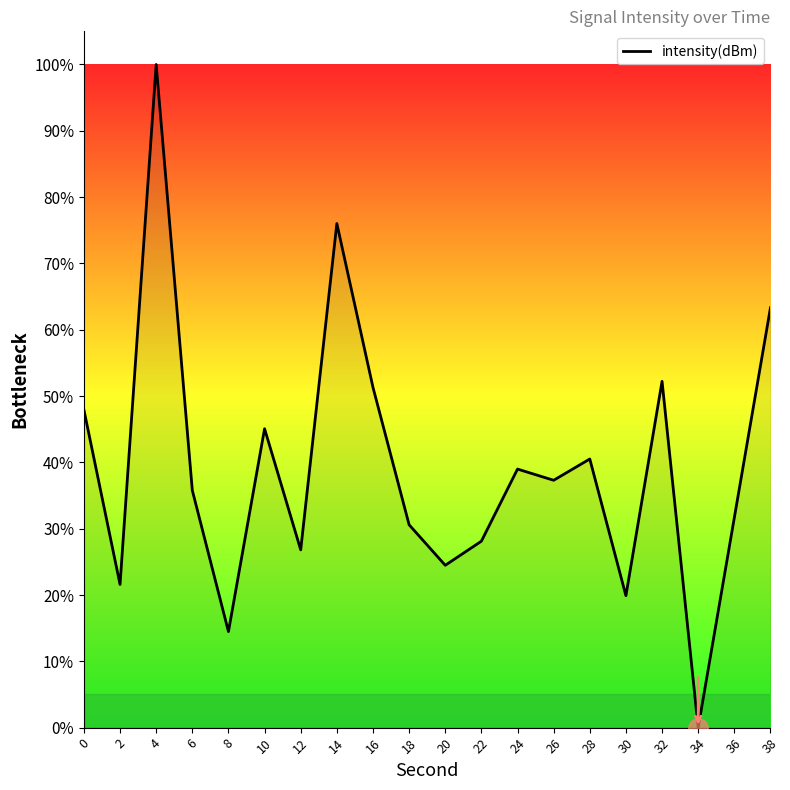

At which category does the data reach its first local valley?

2